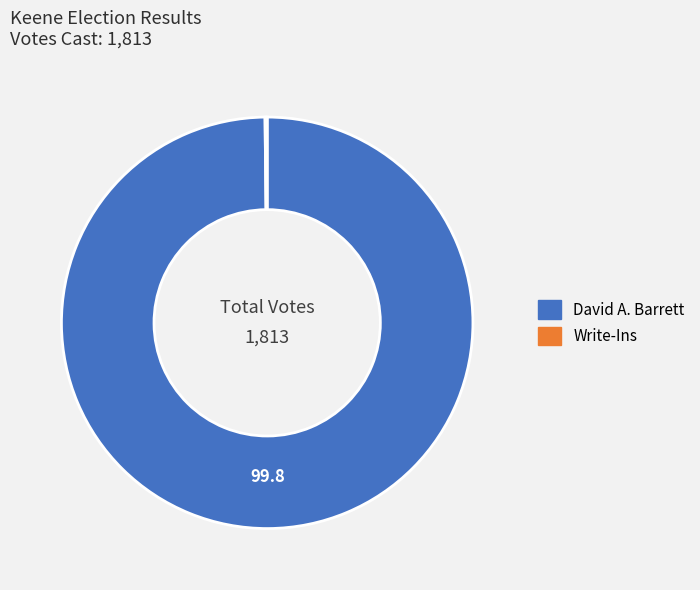

Which category has the biggest portion of the pie?

David A. Barrett